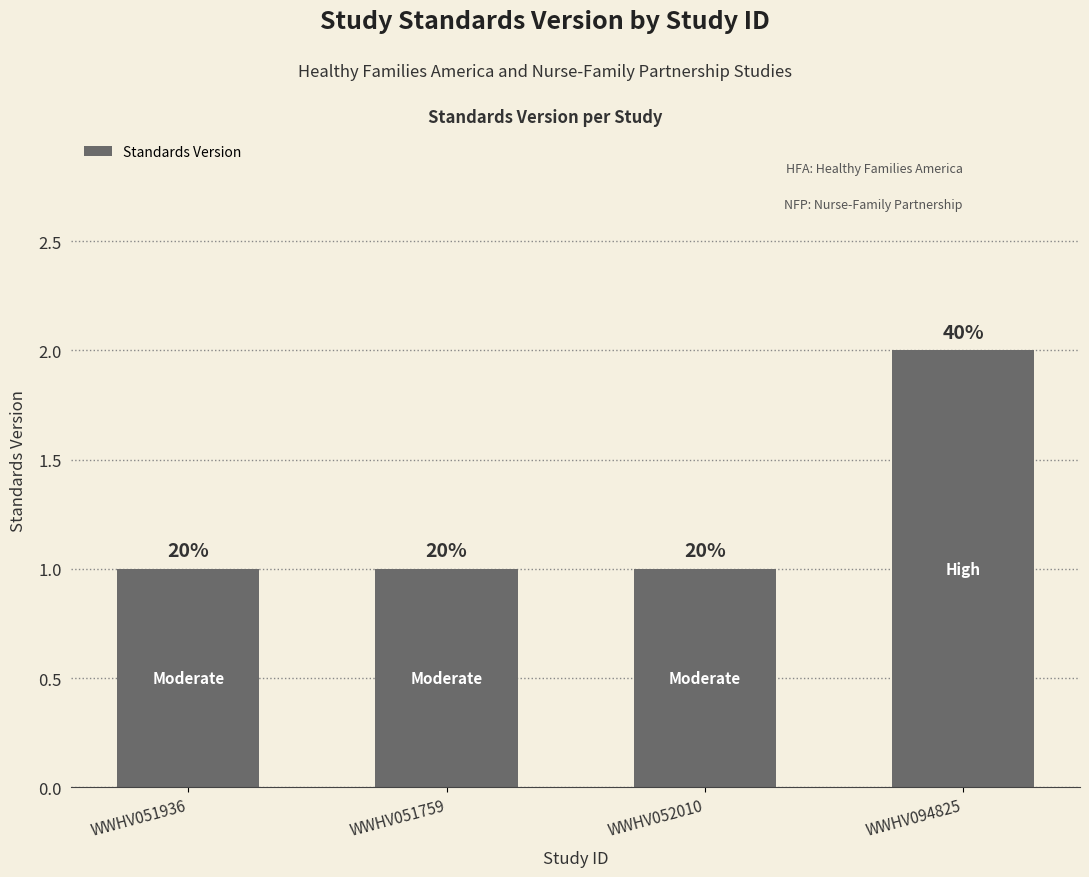

What value does the data have at WWHV052010?

1